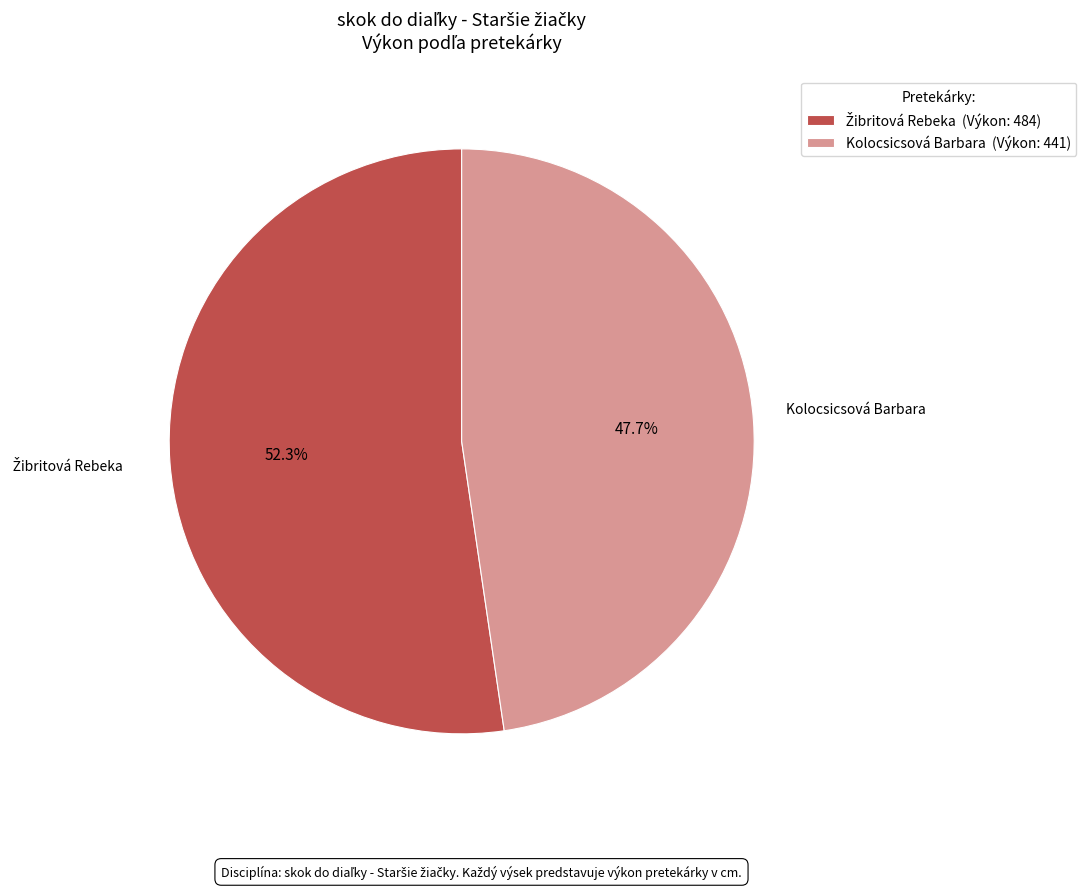

How much of the chart is everything except Kolocsicsová Barbara (Výkon: 441)?

52.3%